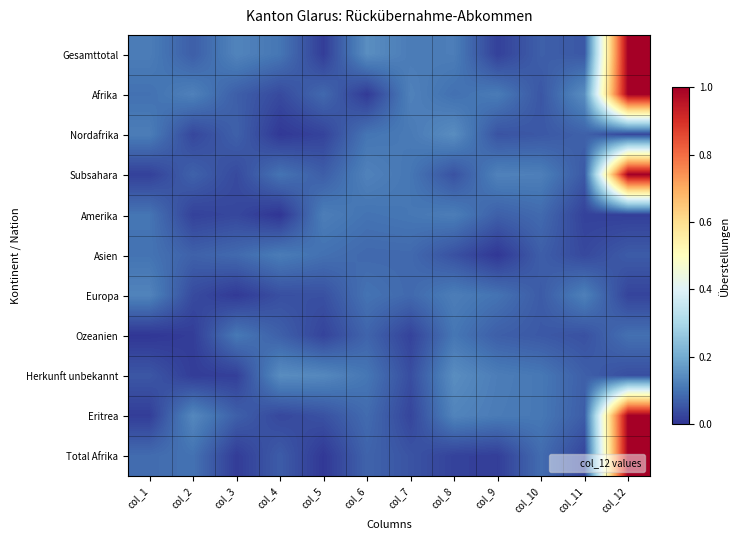

What is the difference between the highest and lowest values at col_2?

0.1